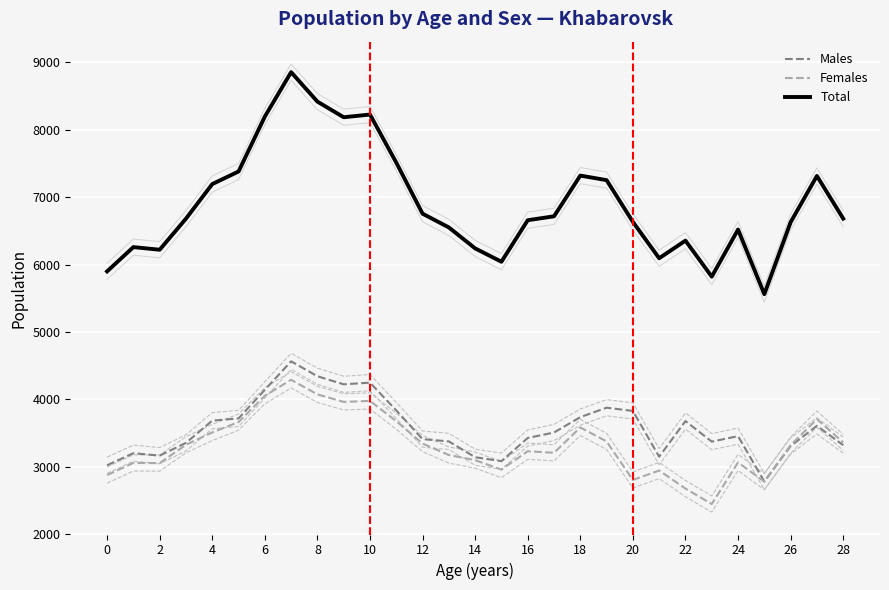

What is the highest value of the Males series?

4565